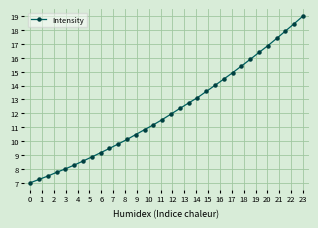

Is this an area chart (filled region under the line)?

No